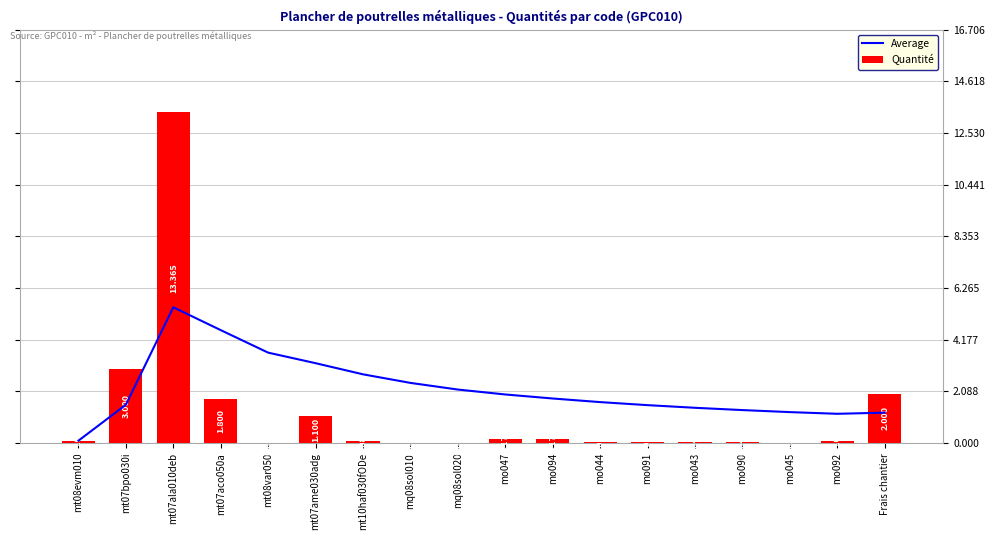

What is the difference between the highest and lowest values at mo092?

1.1